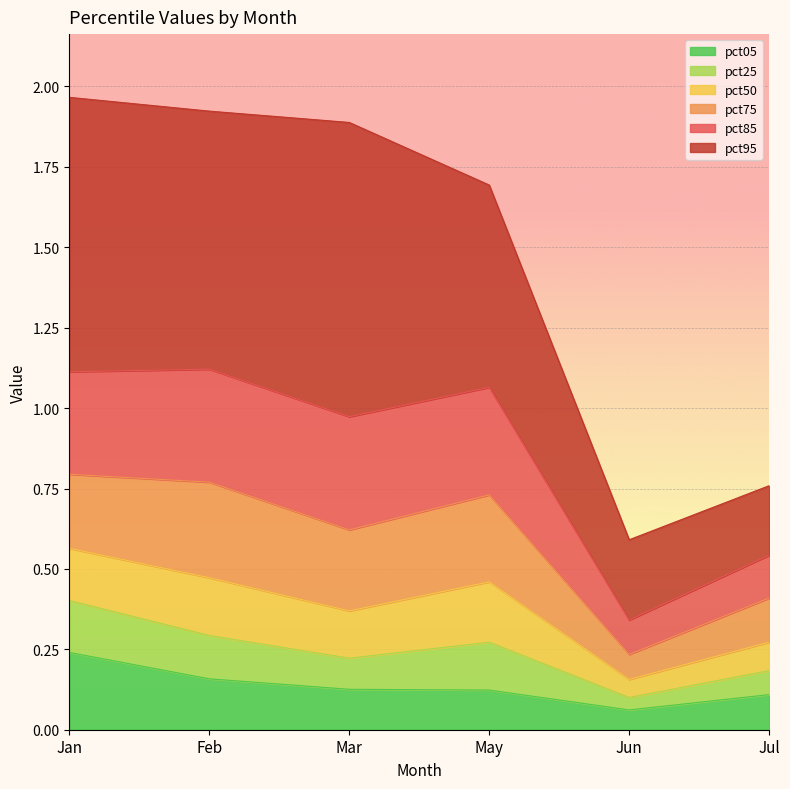

Which has a higher value, Jun or Feb?

Feb